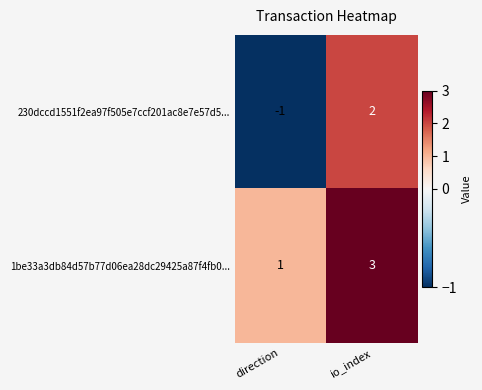

What is the difference between the 230dccd1551f2ea97f505e7ccf201ac8e7e57d5... values at io_index and direction?

3